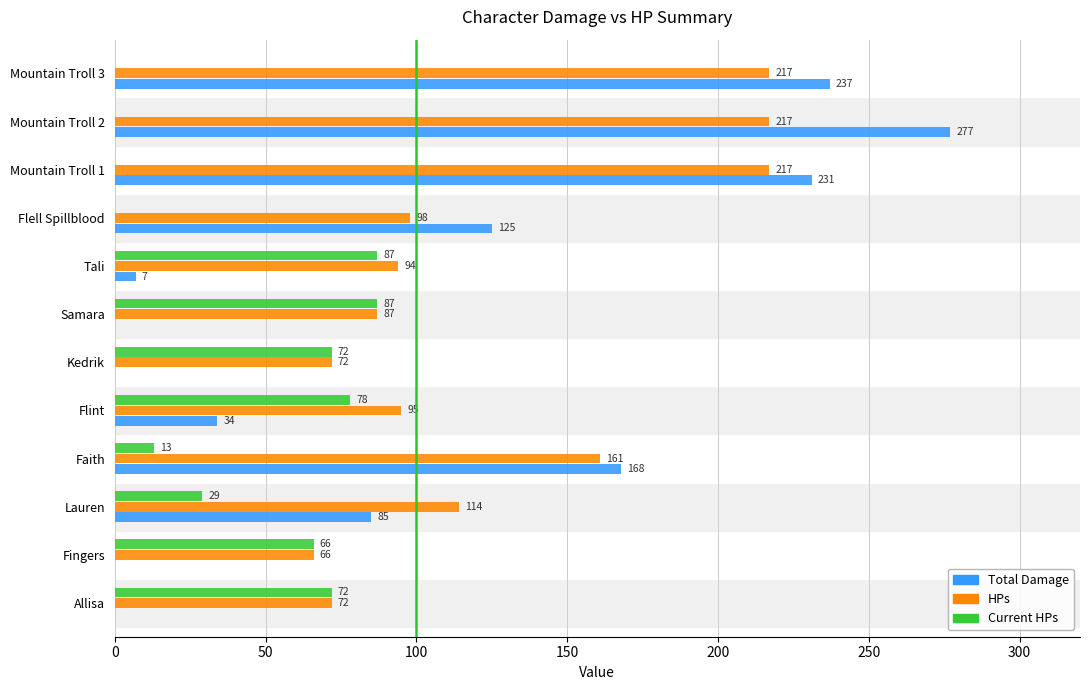

What are all the series names shown in the legend?

Total Damage, HPs, Current HPs